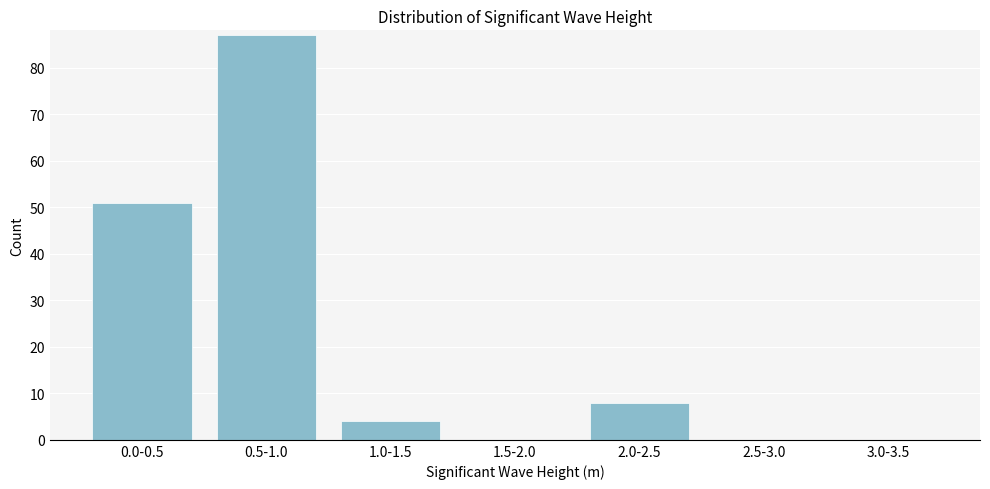

Reading right to left, extract all data points from this chart.

3.0-3.5=0	2.5-3.0=0	2.0-2.5=8	1.5-2.0=0	1.0-1.5=4	0.5-1.0=87	0.0-0.5=51